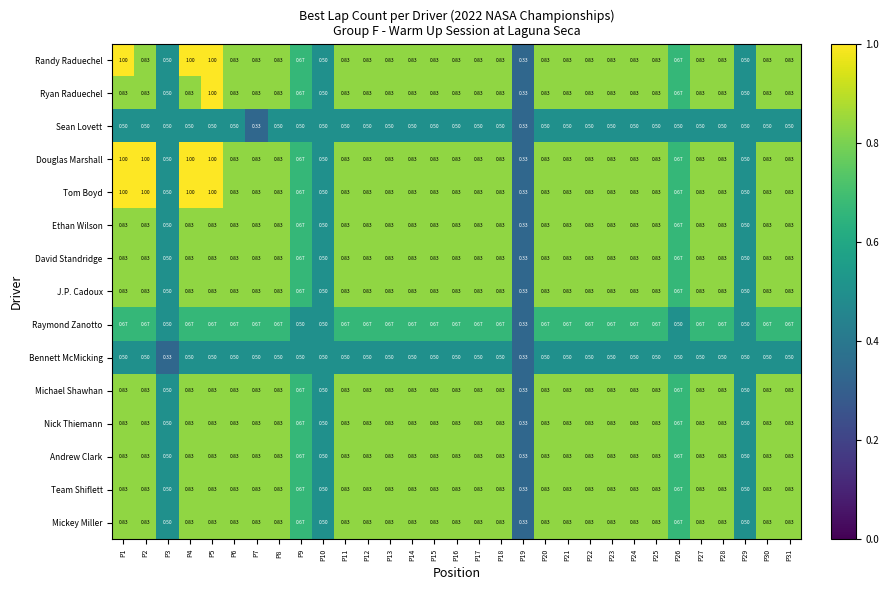

Is the value of Andrew Clark at P3 greater than the value of Randy Raduechel at P6?

No